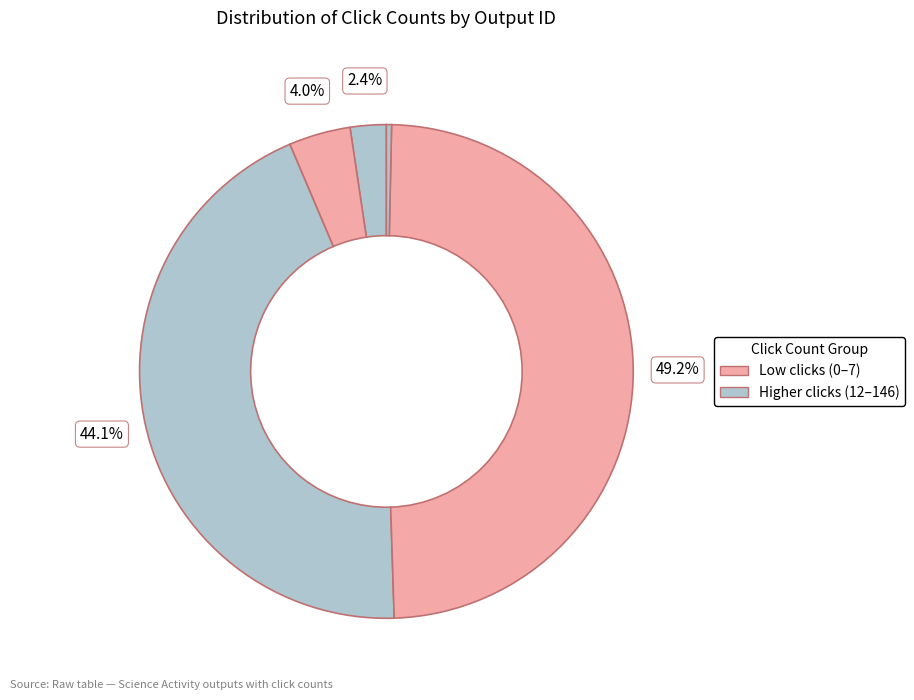

Count the number of slices in the pie.

6